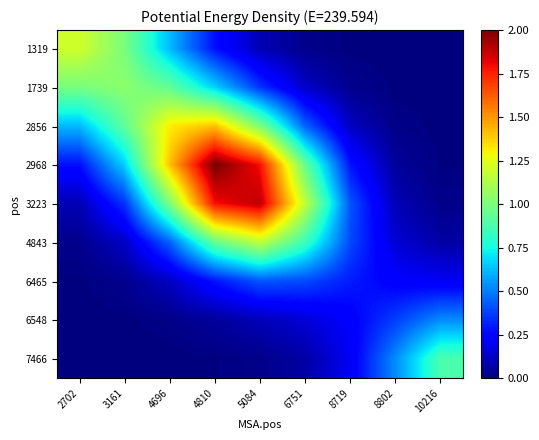

Which has a higher value, 4696 or 4810?

4696